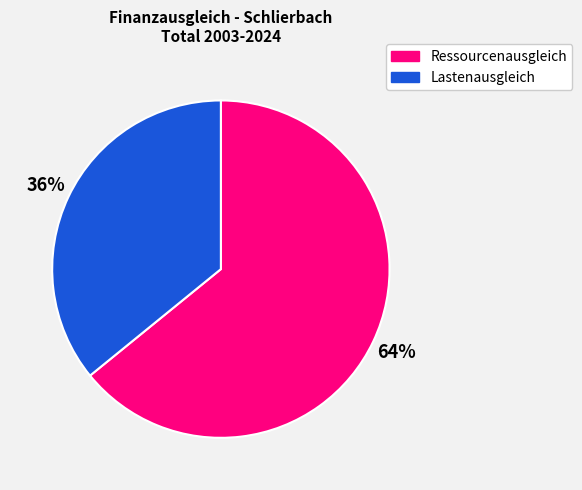

Between Lastenausgleich and Ressourcenausgleich, which is larger?

Ressourcenausgleich